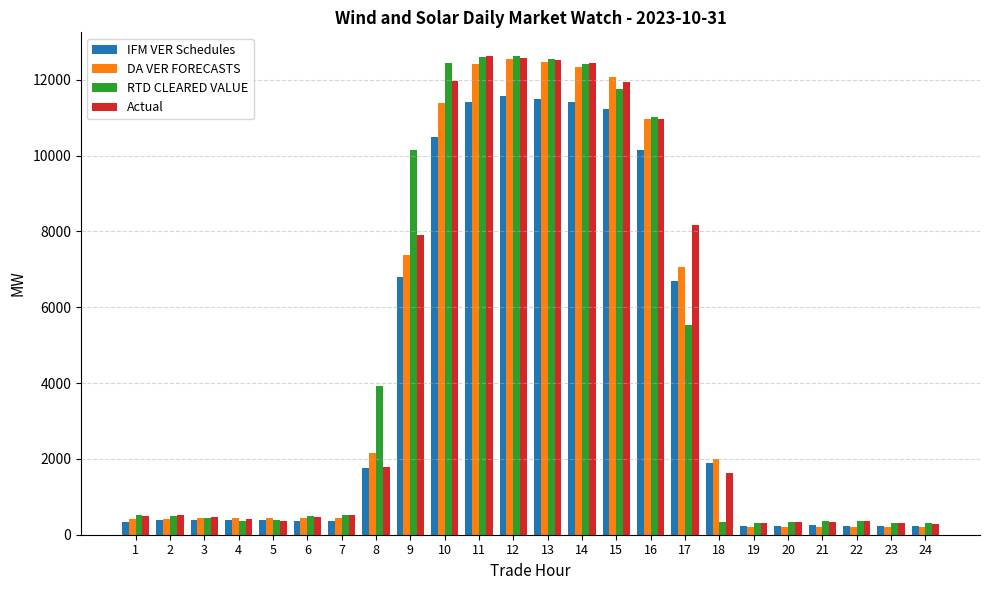

Where is Actual nearest to the value 6456?

9